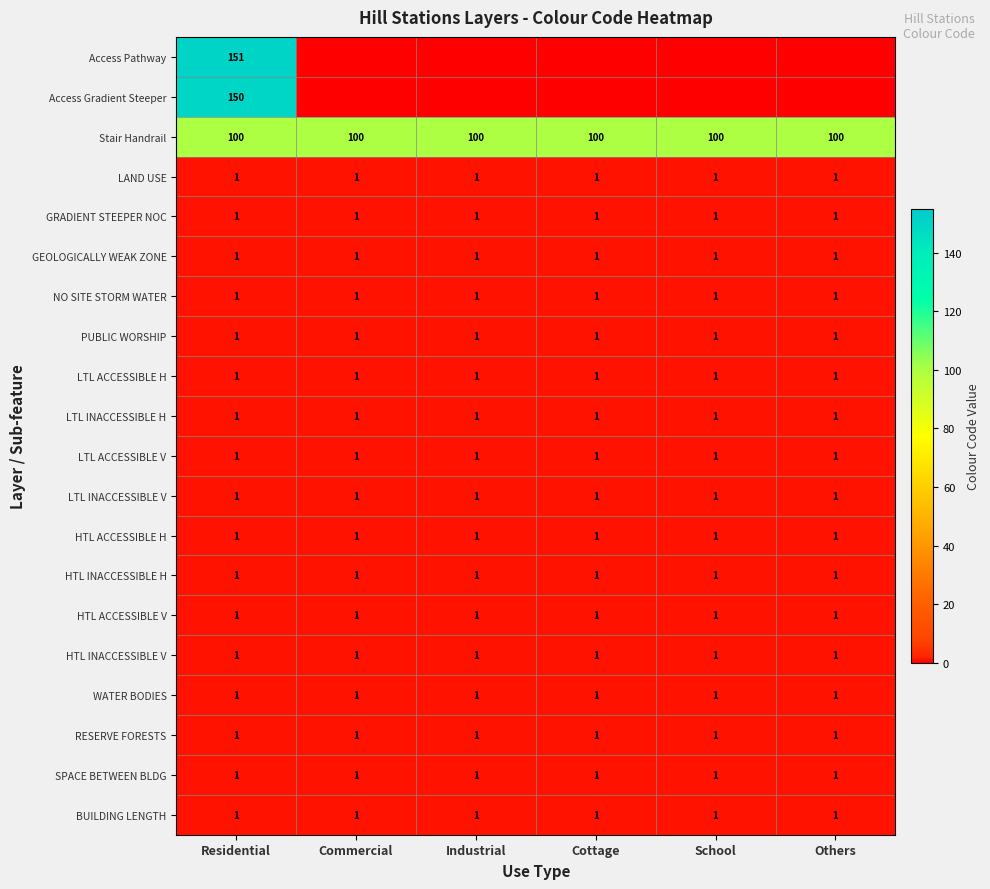

How many distinct data groups are displayed?

20